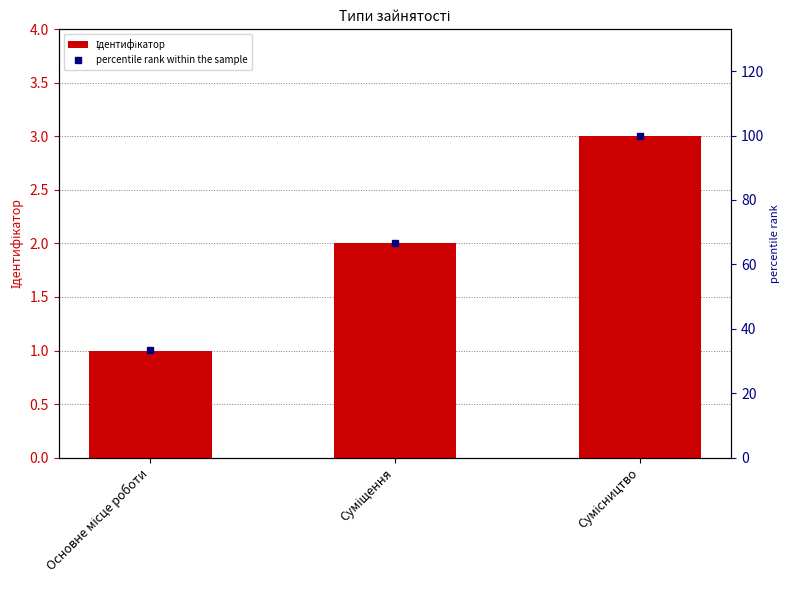

True or false: percentile rank within the sample has a value of 100.0 at Сумісництво.

True